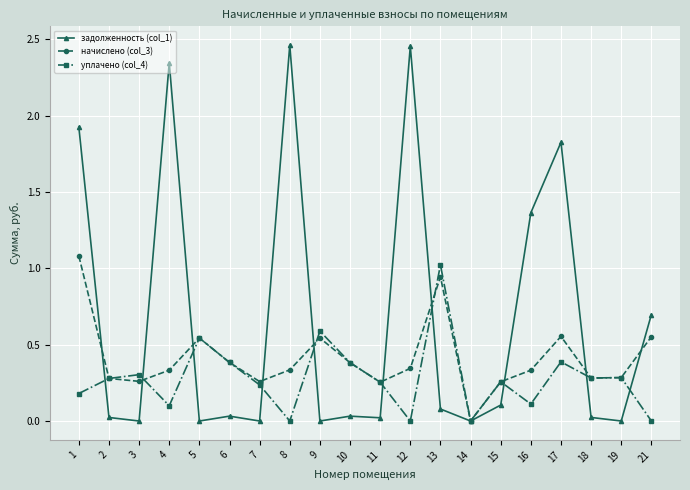

Does the chart display data point markers on the line(s)?

Yes